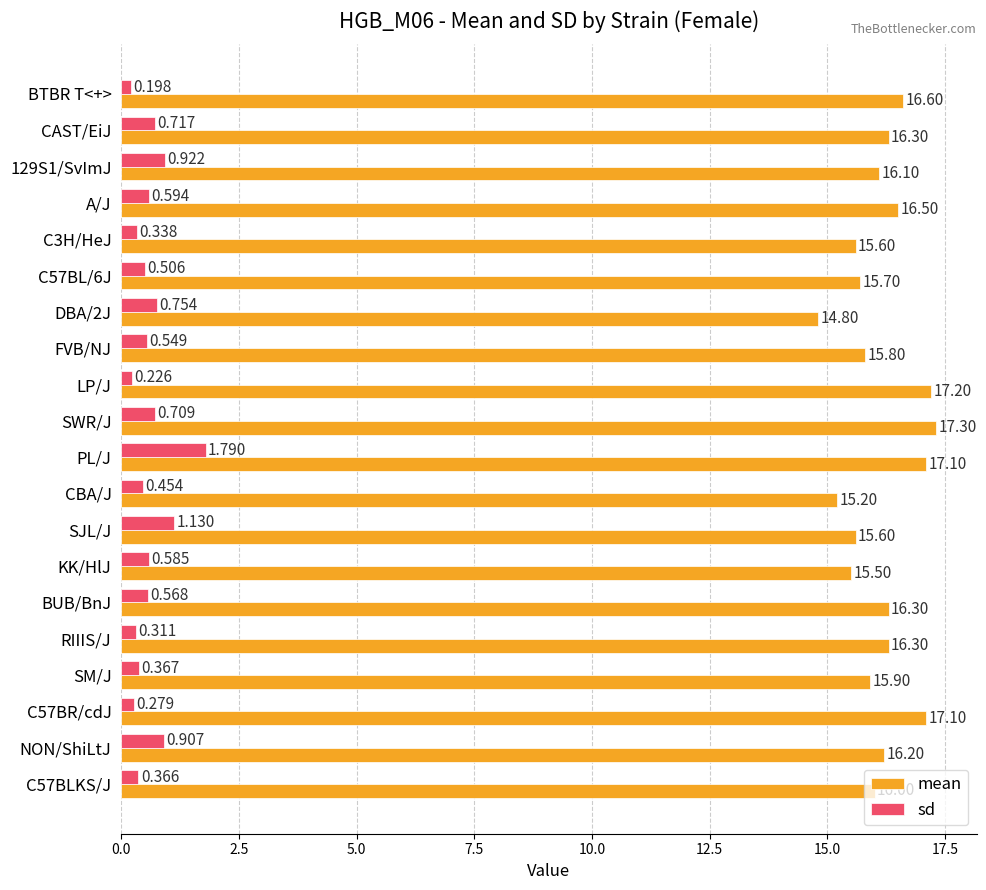

At which category is the sum across all series the highest?

PL/J